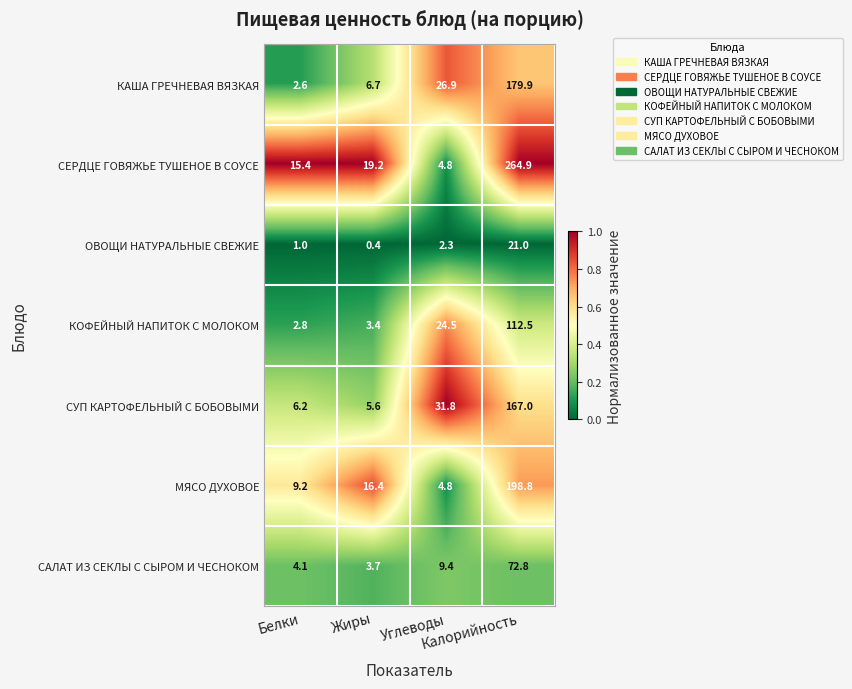

Which series has the largest range (max minus min)?

СЕРДЦЕ ГОВЯЖЬЕ ТУШЕНОЕ В СОУСЕ